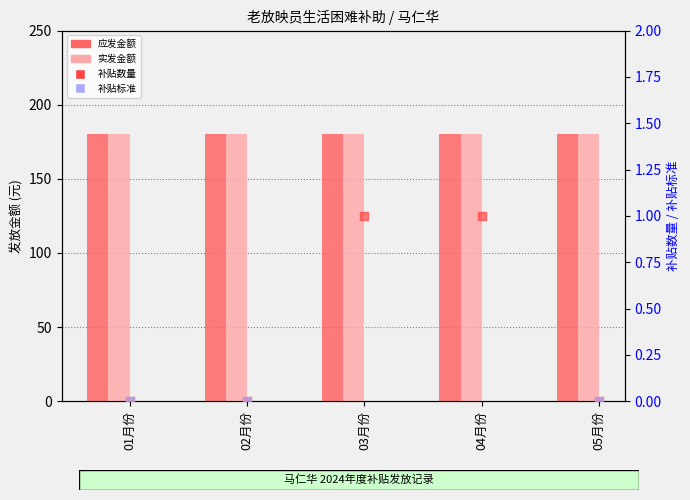

Which series reaches the minimum Y coordinate?

补贴数量